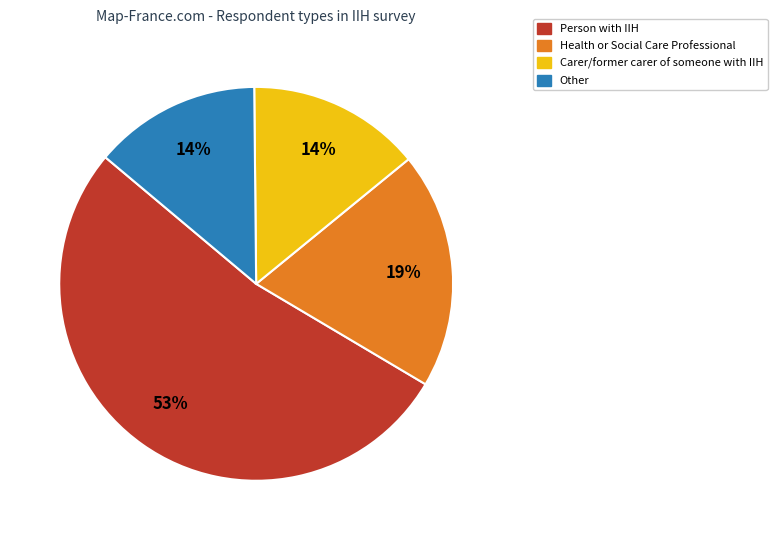

To the nearest percent, what is the average slice percentage?

25%